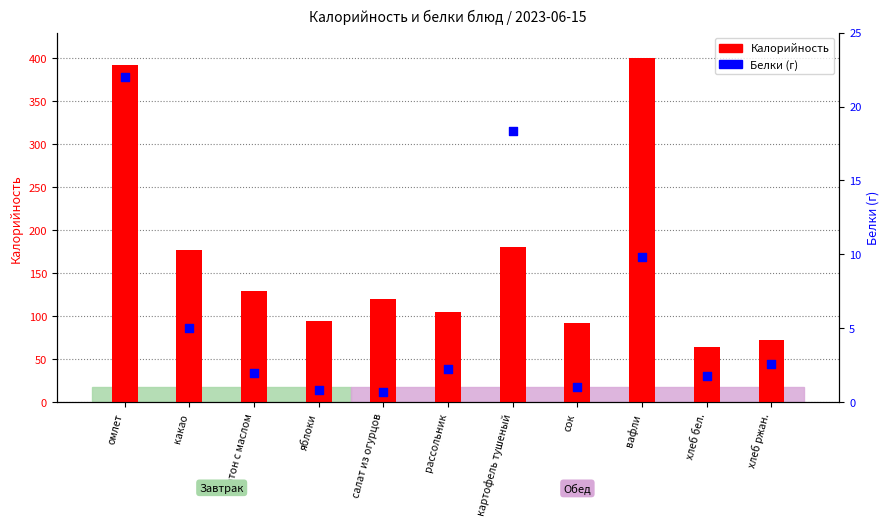

Which series reaches the maximum Y coordinate?

Калорийность